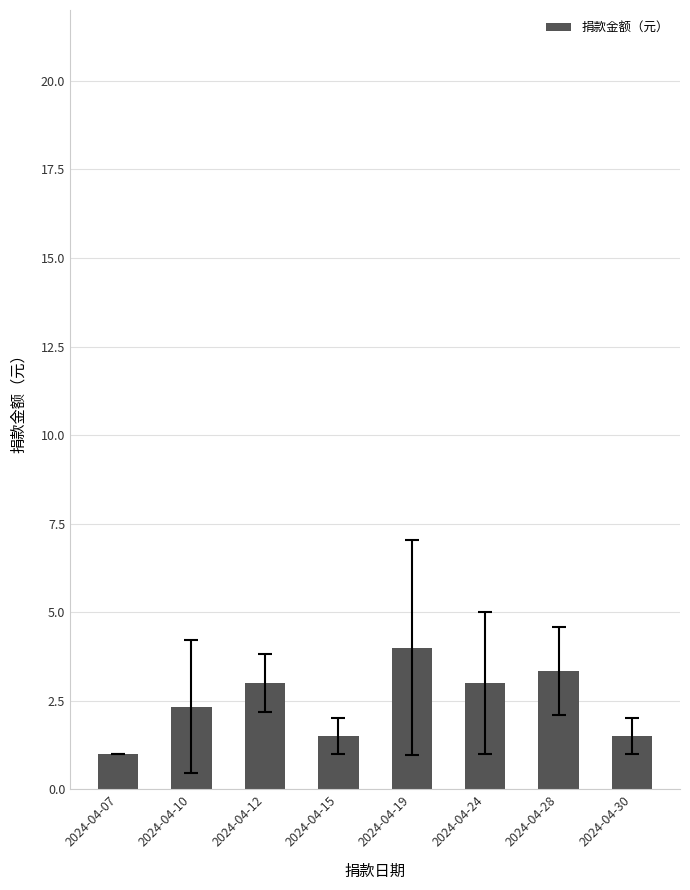

What is the value of the 5th bar from the left?

4.0